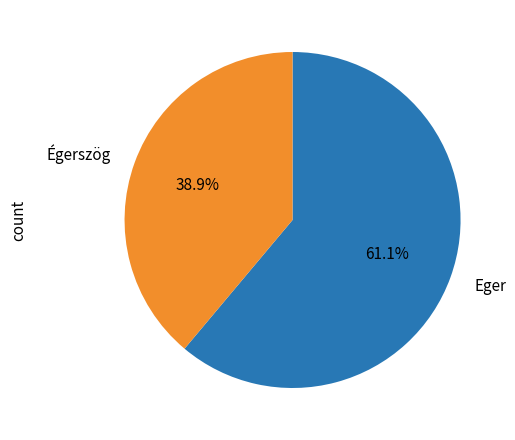

What is the ratio of the value at Eger to the value at Égerszög?

1.6